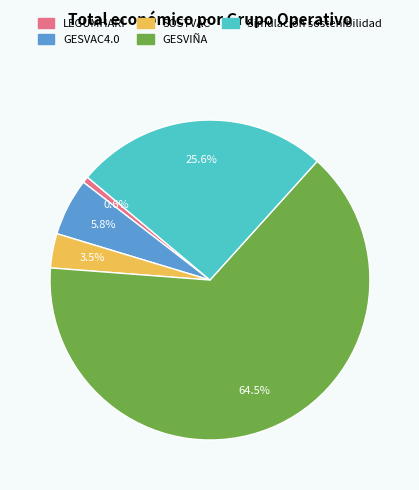

To the nearest percent, what is the difference between the Simulación sostenibilidad and GESVIÑA slice percentages?

39%